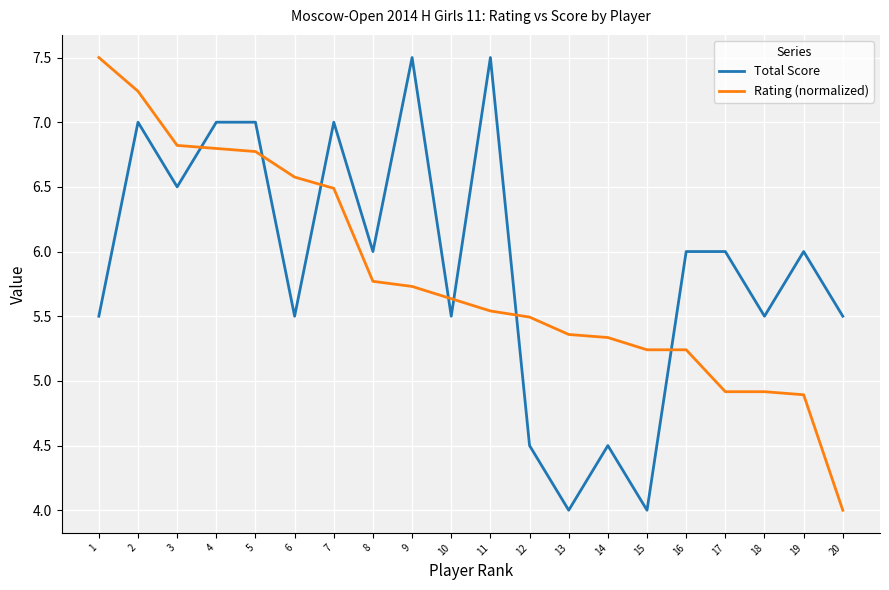

What is the lowest value of the Total Score series?

4.0